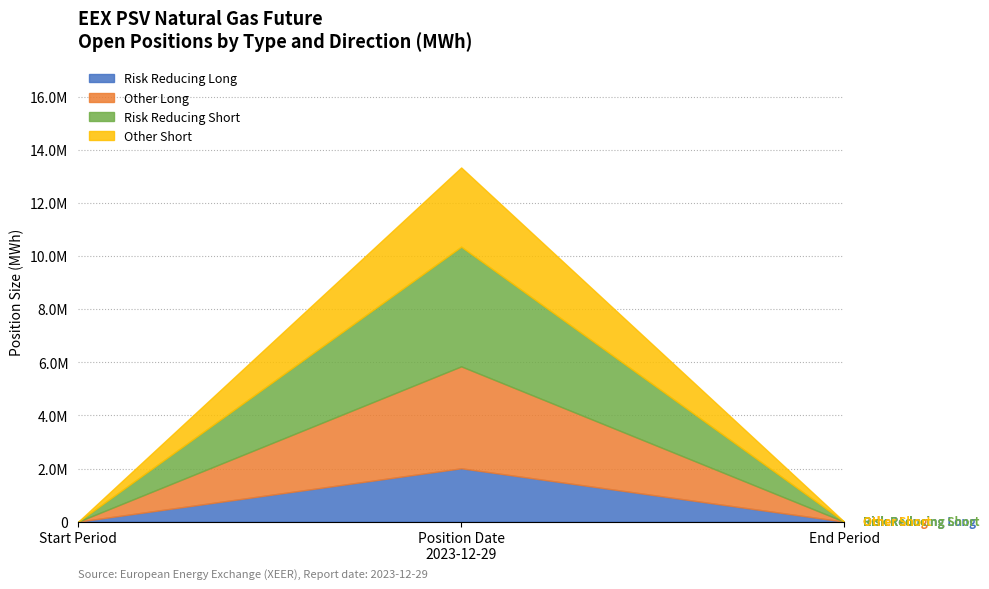

What is the sum of all Other (Short) values?

2981064.0